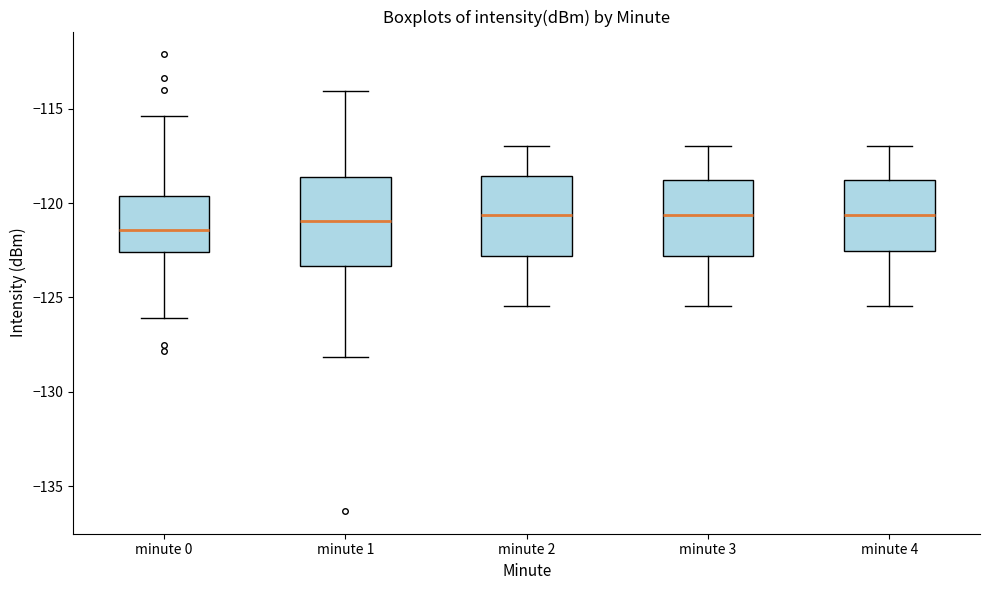

Which box's median line is the lowest?

minute 0